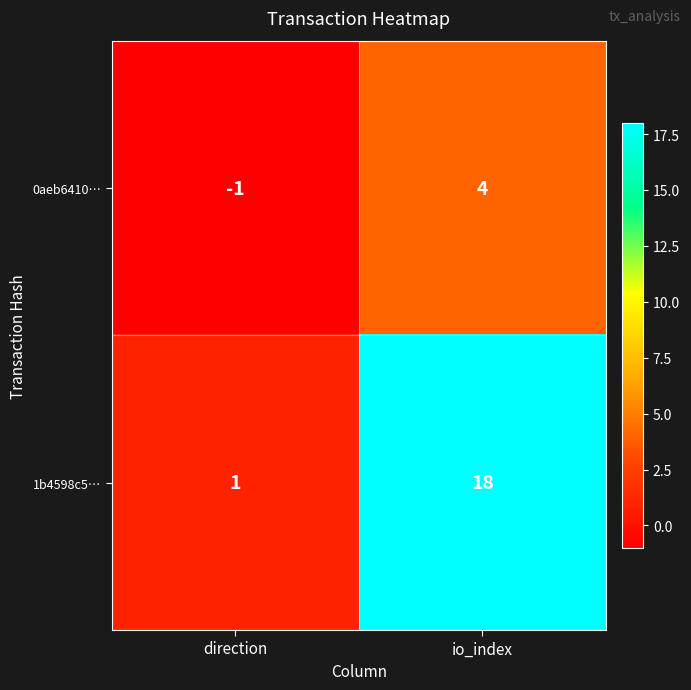

Which series has the widest spread of values?

1b4598c5…